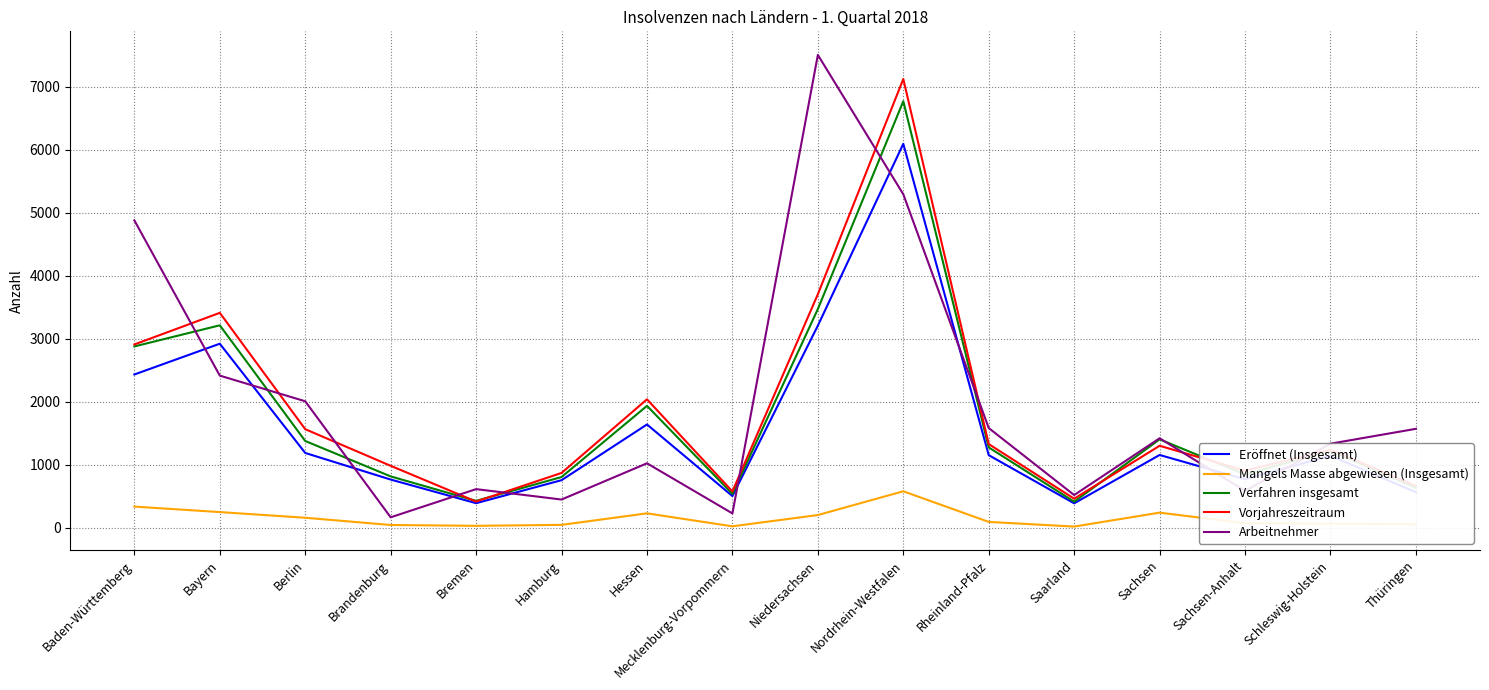

Where is the first local minimum for Eröffnet (Insgesamt)?

Bremen